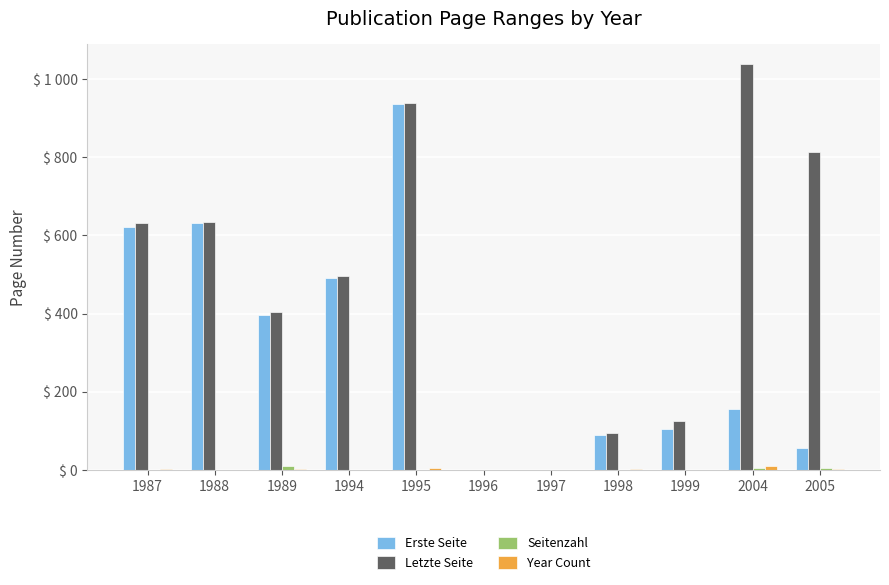

Reading left to right, transcribe all the data shown in this chart.

Erste Seite: 621	631	395	491	935	0	0	90	105	156	55
Letzte Seite: 632	634	405	495	938	0	0	94	126	1037	814
Seitenzahl: 0	0	10	1	1	0	0	1	1	6	6
Year Count: 2	1	3	1	5	1	1	2	1	10	3